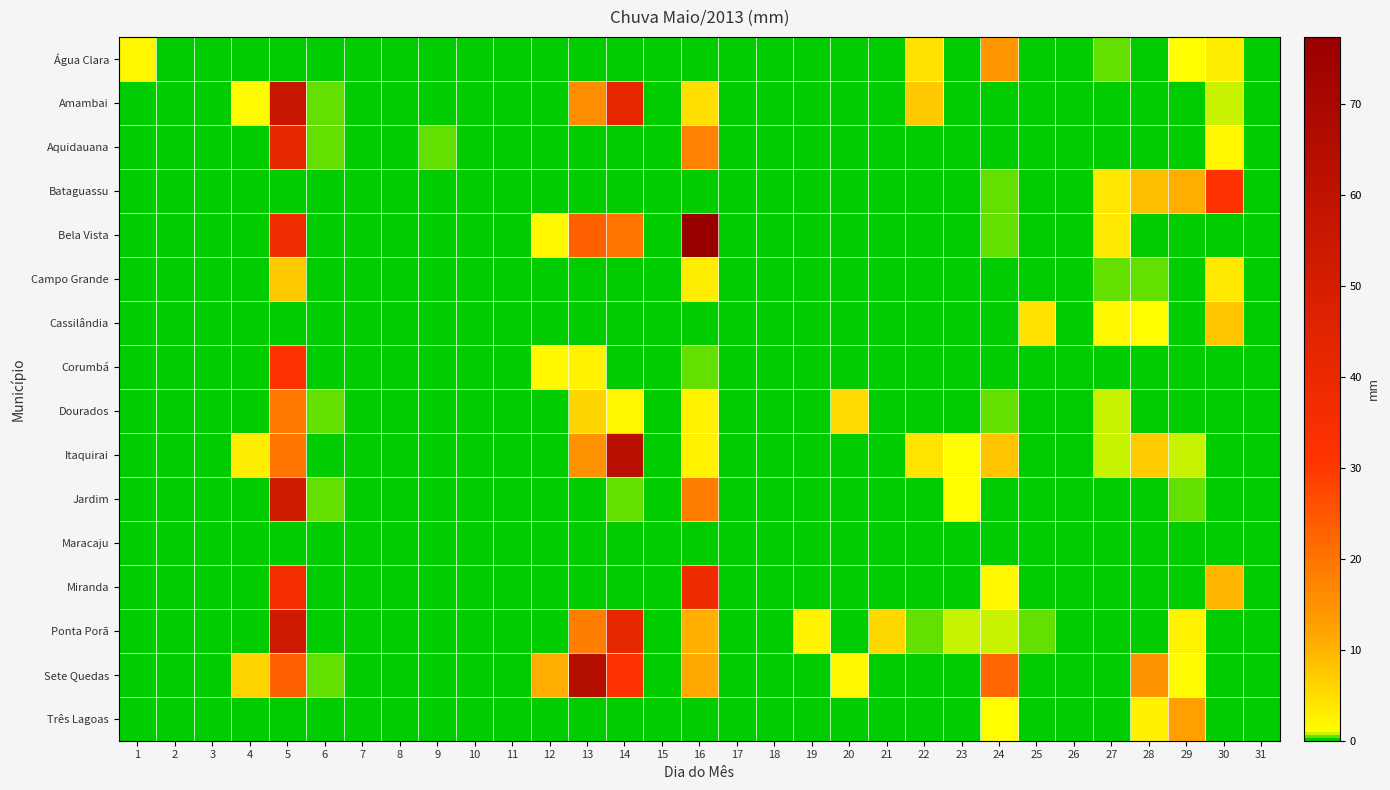

Reading left to right, transcribe all the data shown in this chart.

Água Clara: 1=2.0	2=0.0	3=0.0	4=0.0	5=0.0	6=0.0	7=0.0	8=0.0	9=0.2	10=0.0	11=0.0	12=0.0	13=0.0	14=0.0	15=0.0	16=0.0	17=0.0	18=0.0	19=0.0	20=0.0	21=0.0	22=4.4	23=0.0	24=14.2	25=0.0	26=0.2	27=0.6	28=0.0	29=1.2	30=2.8	31=0.0
Amambai: 1=0.0	2=0.0	3=0.0	4=1.4	5=56.4	6=0.4	7=0.0	8=0.2	9=0.0	10=0.0	11=0.0	12=0.0	13=15.8	14=42.8	15=0.2	16=4.8	17=0.0	18=0.2	19=0.0	20=0.0	21=0.0	22=7.4	23=0.0	24=0.0	25=0.0	26=0.2	27=0.0	28=0.2	29=0.0	30=0.8	31=0.0
Aquidauana: 1=0.0	2=0.2	3=0.0	4=0.0	5=41.8	6=0.4	7=0.2	8=0.2	9=0.4	10=0.0	11=0.2	12=0.0	13=0.0	14=0.0	15=0.0	16=17.6	17=0.0	18=0.0	19=0.0	20=0.2	21=0.0	22=0.0	23=0.2	24=0.2	25=0.0	26=0.0	27=0.0	28=0.0	29=0.0	30=2.0	31=0.0
Bataguassu: 1=0.0	2=0.0	3=0.0	4=0.0	5=0.0	6=0.0	7=0.0	8=0.0	9=0.0	10=0.0	11=0.0	12=0.0	13=0.0	14=0.0	15=0.0	16=0.2	17=0.0	18=0.0	19=0.0	20=0.0	21=0.0	22=0.0	23=0.0	24=0.4	25=0.2	26=0.0	27=3.8	28=8.6	29=10.6	30=31.8	31=0.0
Bela Vista: 1=0.2	2=0.0	3=0.0	4=0.0	5=37.0	6=0.2	7=0.2	8=0.2	9=0.2	10=0.2	11=0.0	12=1.6	13=23.0	14=19.6	15=0.0	16=77.4	17=0.2	18=0.0	19=0.0	20=0.2	21=0.2	22=0.2	23=0.2	24=0.6	25=0.0	26=0.2	27=3.6	28=0.0	29=0.0	30=0.0	31=0.2
Campo Grande: 1=0.0	2=0.0	3=0.0	4=0.0	5=7.4	6=0.2	7=0.0	8=0.0	9=0.0	10=0.0	11=0.0	12=0.0	13=0.0	14=0.0	15=0.0	16=2.8	17=0.0	18=0.0	19=0.0	20=0.0	21=0.0	22=0.2	23=0.0	24=0.0	25=0.0	26=0.0	27=0.6	28=0.6	29=0.0	30=3.4	31=0.0
Cassilândia: 1=0.0	2=0.0	3=0.0	4=0.0	5=0.0	6=0.0	7=0.0	8=0.2	9=0.0	10=0.0	11=0.0	12=0.0	13=0.0	14=0.0	15=0.0	16=0.0	17=0.0	18=0.0	19=0.0	20=0.0	21=0.0	22=0.2	23=0.0	24=0.2	25=4.4	26=0.2	27=1.6	28=1.0	29=0.0	30=7.8	31=0.0
Corumbá: 1=0.0	2=0.0	3=0.0	4=0.0	5=31.6	6=0.0	7=0.0	8=0.0	9=0.0	10=0.0	11=0.0	12=1.6	13=2.4	14=0.0	15=0.0	16=0.4	17=0.0	18=0.0	19=0.0	20=0.0	21=0.0	22=0.0	23=0.0	24=0.0	25=0.0	26=0.0	27=0.0	28=0.0	29=0.0	30=0.0	31=0.0
Dourados: 1=0.0	2=0.0	3=0.0	4=0.0	5=19.0	6=0.4	7=0.0	8=0.0	9=0.0	10=0.0	11=0.0	12=0.0	13=6.0	14=2.0	15=0.0	16=2.2	17=0.0	18=0.0	19=0.0	20=5.4	21=0.2	22=0.0	23=0.0	24=0.4	25=0.0	26=0.0	27=0.8	28=0.2	29=0.0	30=0.0	31=0.0
Itaquirai: 1=0.0	2=0.0	3=0.0	4=2.8	5=19.8	6=0.2	7=0.0	8=0.0	9=0.0	10=0.0	11=0.0	12=0.0	13=15.0	14=62.0	15=0.0	16=2.4	17=0.0	18=0.0	19=0.0	20=0.0	21=0.0	22=4.0	23=1.0	24=8.0	25=0.0	26=0.2	27=0.8	28=7.0	29=0.8	30=0.0	31=0.0
Jardim: 1=0.0	2=0.0	3=0.0	4=0.0	5=52.8	6=0.4	7=0.0	8=0.0	9=0.0	10=0.2	11=0.0	12=0.0	13=0.0	14=0.4	15=0.0	16=18.4	17=0.0	18=0.0	19=0.0	20=0.0	21=0.0	22=0.0	23=1.2	24=0.2	25=0.0	26=0.0	27=0.0	28=0.0	29=0.6	30=0.0	31=0.2
Maracaju: 1=0.2	2=0.0	3=0.0	4=0.0	5=0.0	6=0.2	7=0.2	8=0.0	9=0.2	10=0.0	11=0.2	12=0.0	13=0.2	14=0.0	15=0.2	16=0.0	17=0.0	18=0.0	19=0.0	20=0.2	21=0.0	22=0.0	23=0.0	24=0.2	25=0.0	26=0.0	27=0.0	28=0.0	29=0.0	30=0.0	31=0.0
Miranda: 1=0.2	2=0.0	3=0.2	4=0.0	5=35.2	6=0.2	7=0.0	8=0.2	9=0.2	10=0.0	11=0.2	12=0.0	13=0.0	14=0.0	15=0.0	16=38.0	17=0.0	18=0.0	19=0.0	20=0.2	21=0.0	22=0.2	23=0.0	24=1.6	25=0.0	26=0.0	27=0.0	28=0.0	29=0.2	30=9.6	31=0.0
Ponta Porã: 1=0.0	2=0.0	3=0.0	4=0.0	5=53.6	6=0.2	7=0.0	8=0.0	9=0.0	10=0.0	11=0.0	12=0.0	13=18.4	14=42.0	15=0.0	16=10.4	17=0.0	18=0.0	19=2.4	20=0.2	21=5.6	22=0.4	23=0.8	24=0.8	25=0.4	26=0.2	27=0.0	28=0.0	29=2.4	30=0.0	31=0.0
Sete Quedas: 1=0.0	2=0.0	3=0.0	4=5.8	5=23.0	6=0.4	7=0.0	8=0.0	9=0.0	10=0.0	11=0.0	12=10.6	13=64.6	14=31.4	15=0.0	16=11.4	17=0.0	18=0.2	19=0.0	20=1.8	21=0.2	22=0.2	23=0.0	24=22.4	25=0.0	26=0.2	27=0.0	28=14.6	29=1.4	30=0.0	31=0.0
Três Lagoas: 1=0.0	2=0.0	3=0.0	4=0.0	5=0.0	6=0.0	7=0.0	8=0.0	9=0.0	10=0.0	11=0.0	12=0.0	13=0.0	14=0.0	15=0.0	16=0.0	17=0.0	18=0.0	19=0.0	20=0.0	21=0.0	22=0.0	23=0.0	24=1.0	25=0.2	26=0.0	27=0.0	28=2.6	29=12.6	30=0.0	31=0.0